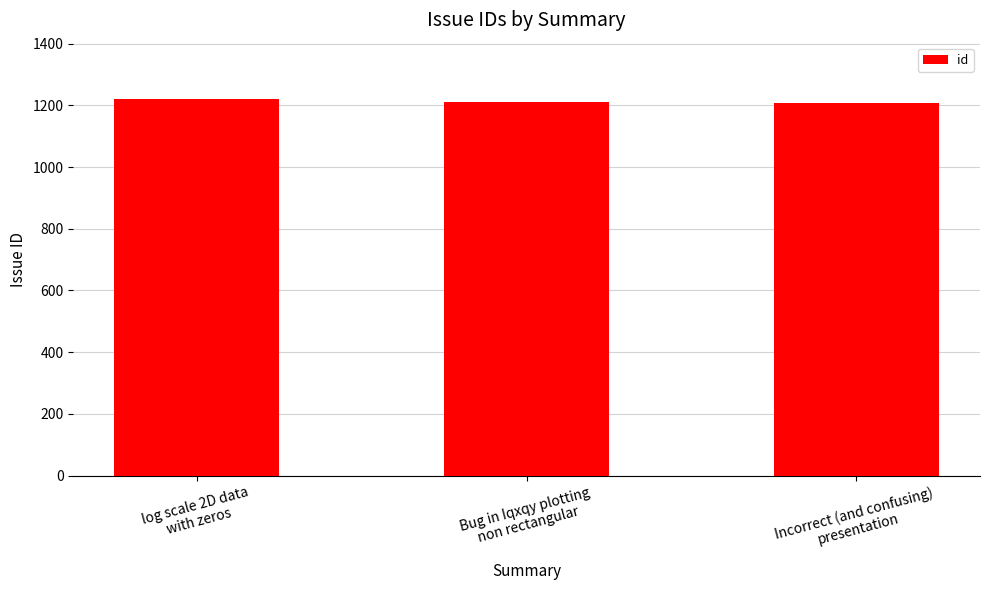

How many values are below 1212?

1